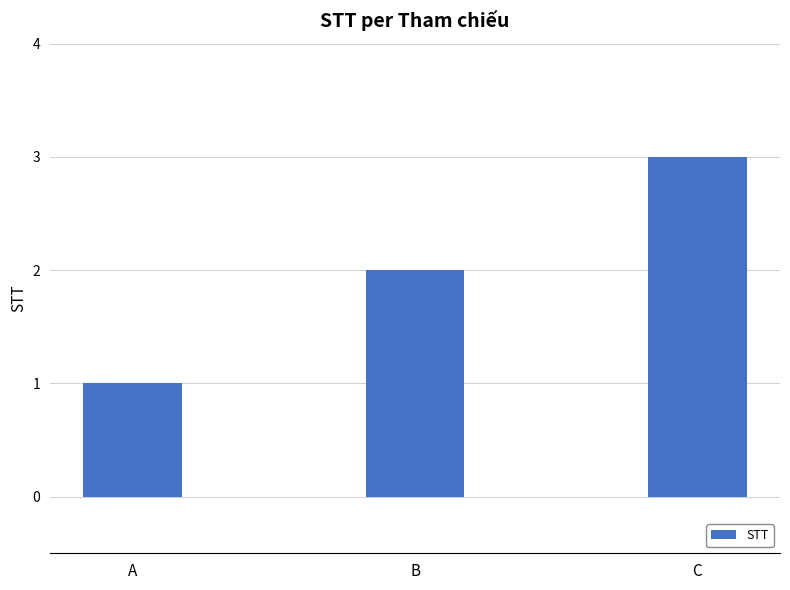

What is the sum of the values at C and A?

4